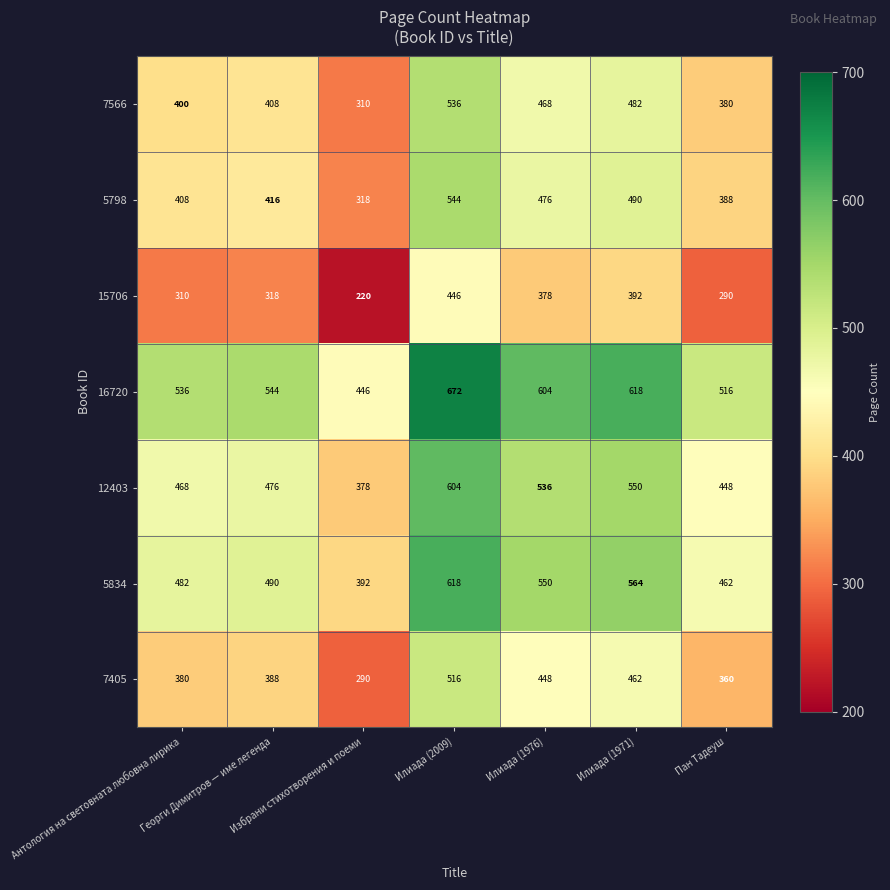

Rank the series by their maximum value, from highest to lowest.

16720, 5834, 12403, 5798, 7566, 7405, 15706